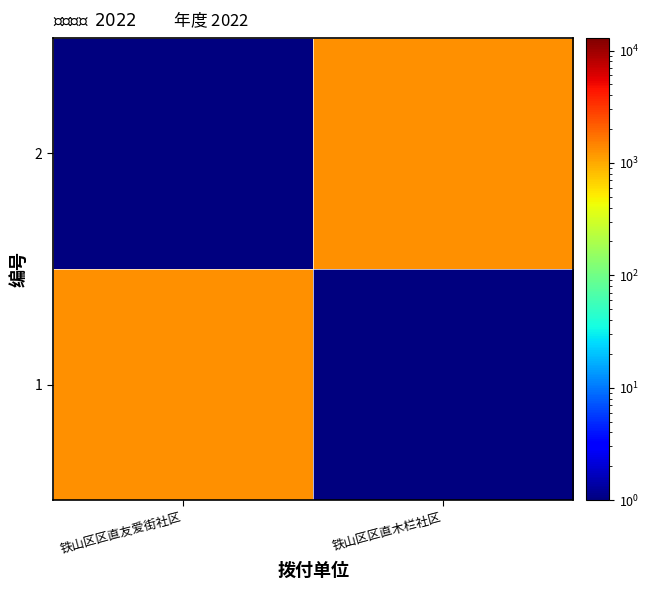

At how many categories does at least one series exceed 1168?

2